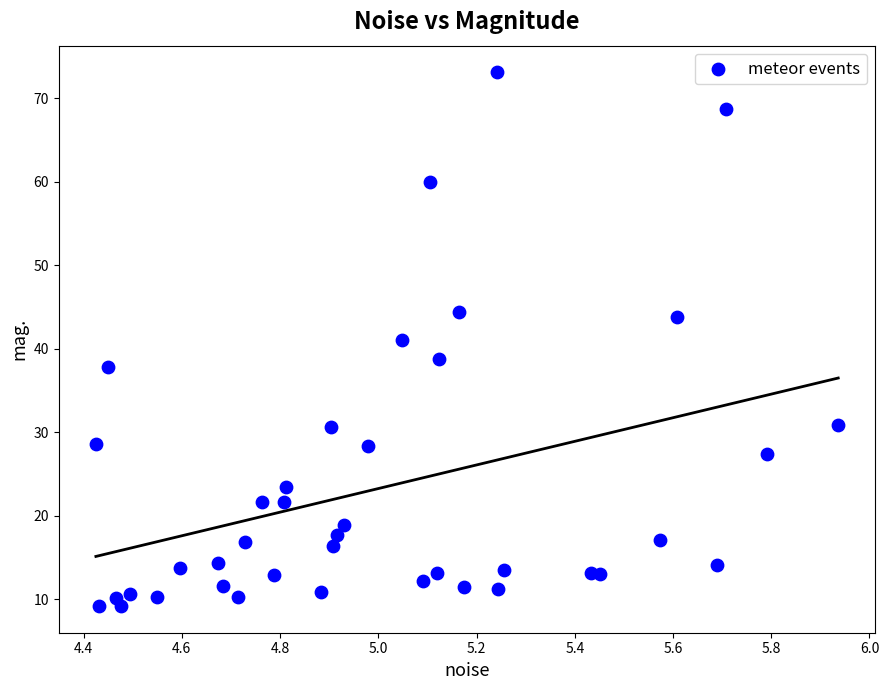

What is the range of X values (max minus min)?

1.5